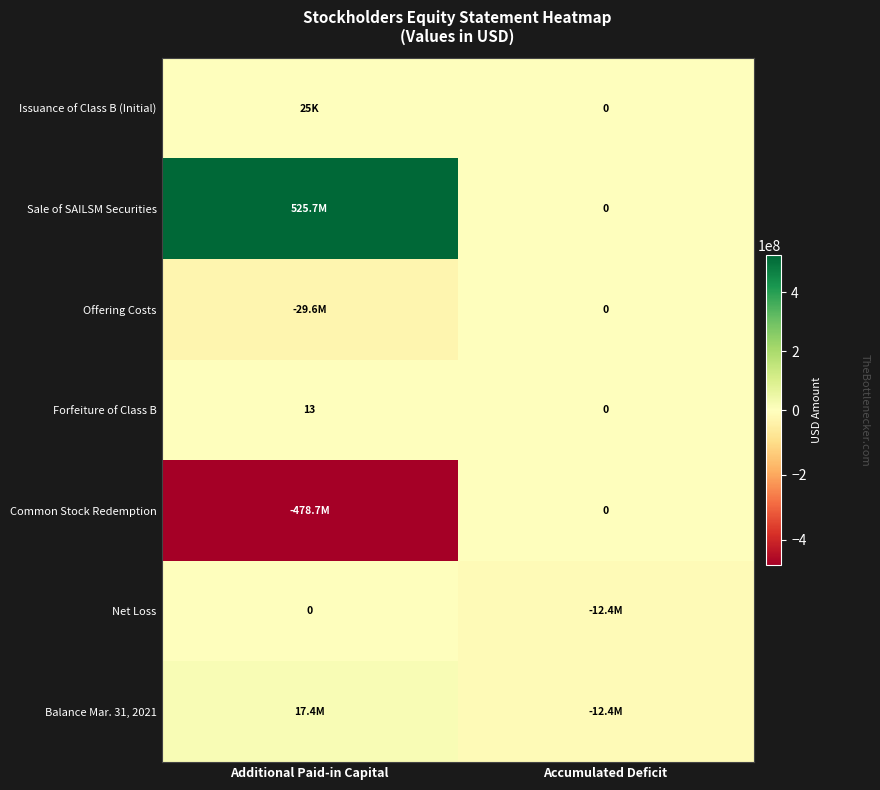

What is the difference between the maximum and minimum values in the Forfeiture of Class B series?

13